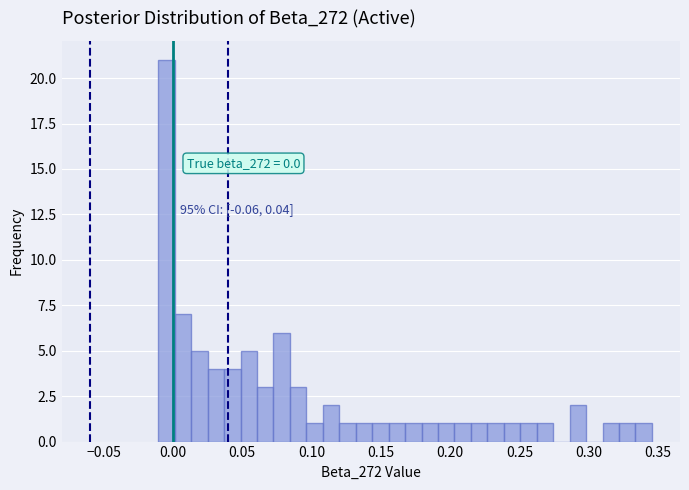

Around what value on the x-axis is the tallest bar? Give the approximate position of its centre, as read against the axis.

-0.005